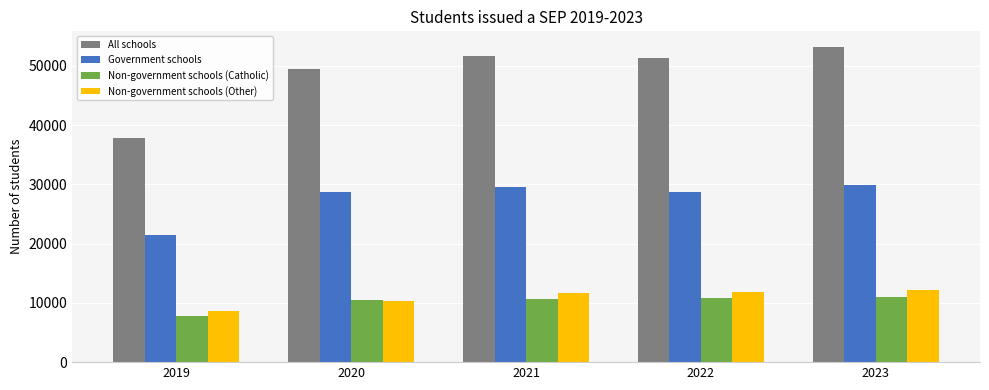

Rank the series by their maximum value, from highest to lowest.

All schools, Government schools, Non-government schools (Other), Non-government schools (Catholic)